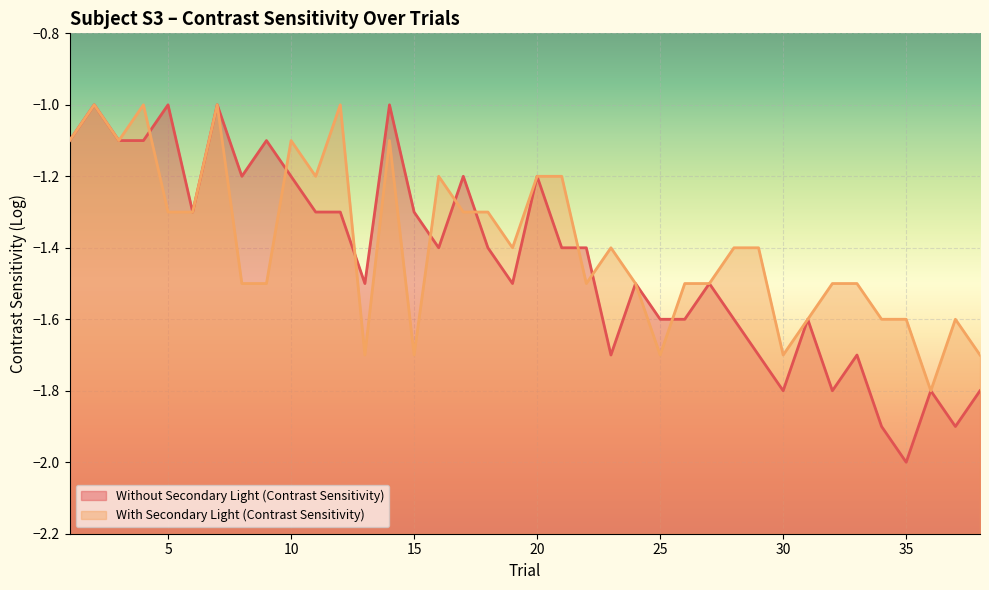

Count the Without Secondary Light (Contrast Sensitivity) values in the range -1 to 0.

4